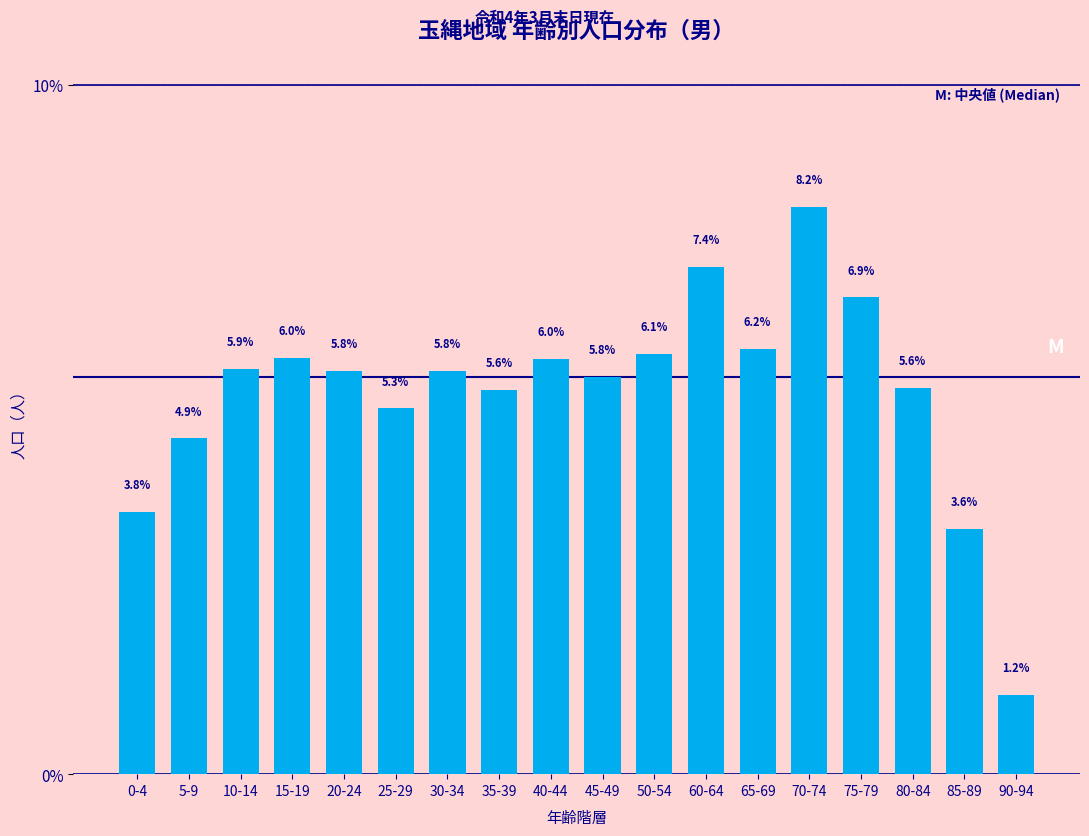

Reading left to right, extract all data points from this chart.

0-4=3.8	5-9=4.9	10-14=5.9	15-19=6.0	20-24=5.8	25-29=5.3	30-34=5.8	35-39=5.6	40-44=6.0	45-49=5.8	50-54=6.1	60-64=7.4	65-69=6.2	70-74=8.2	75-79=6.9	80-84=5.6	85-89=3.6	90-94=1.2